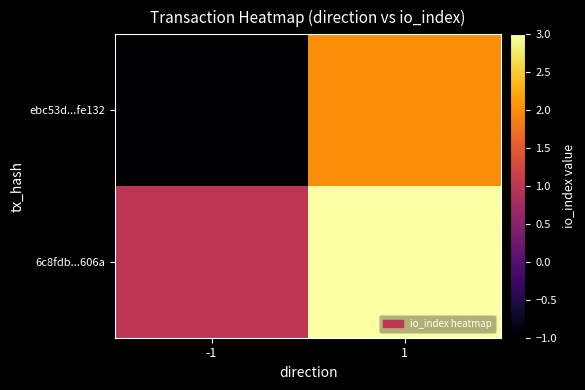

Which category has the highest value across all series?

1